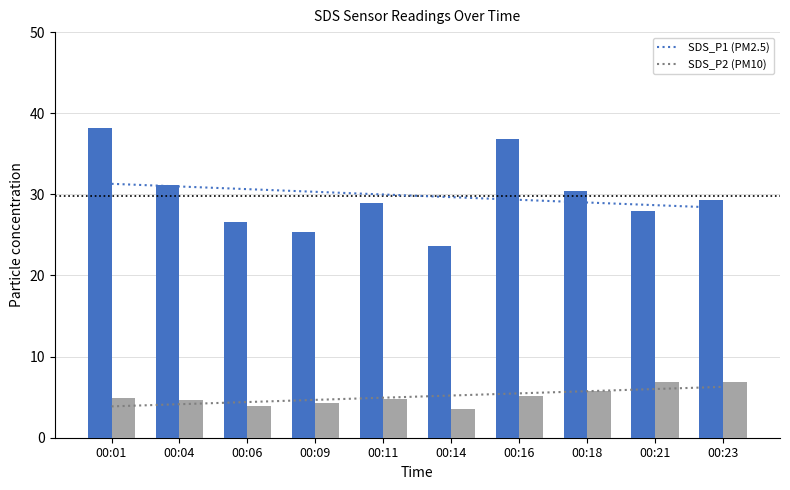

What is the difference between the SDS_P2 values at 00:09 and 00:16?

0.9